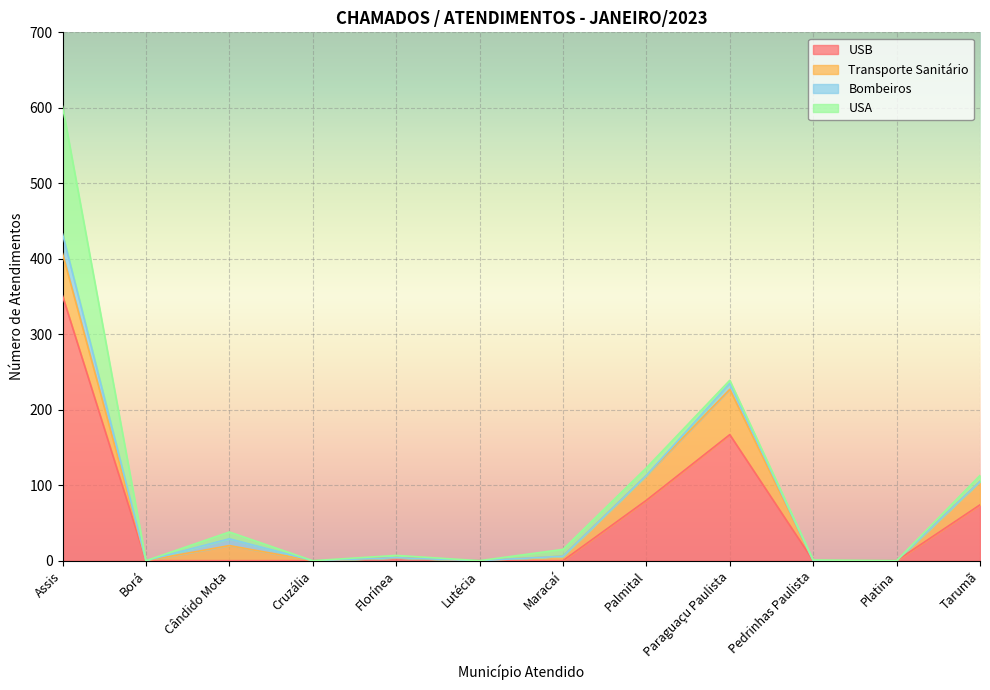

How many values in USA are above zero?

8